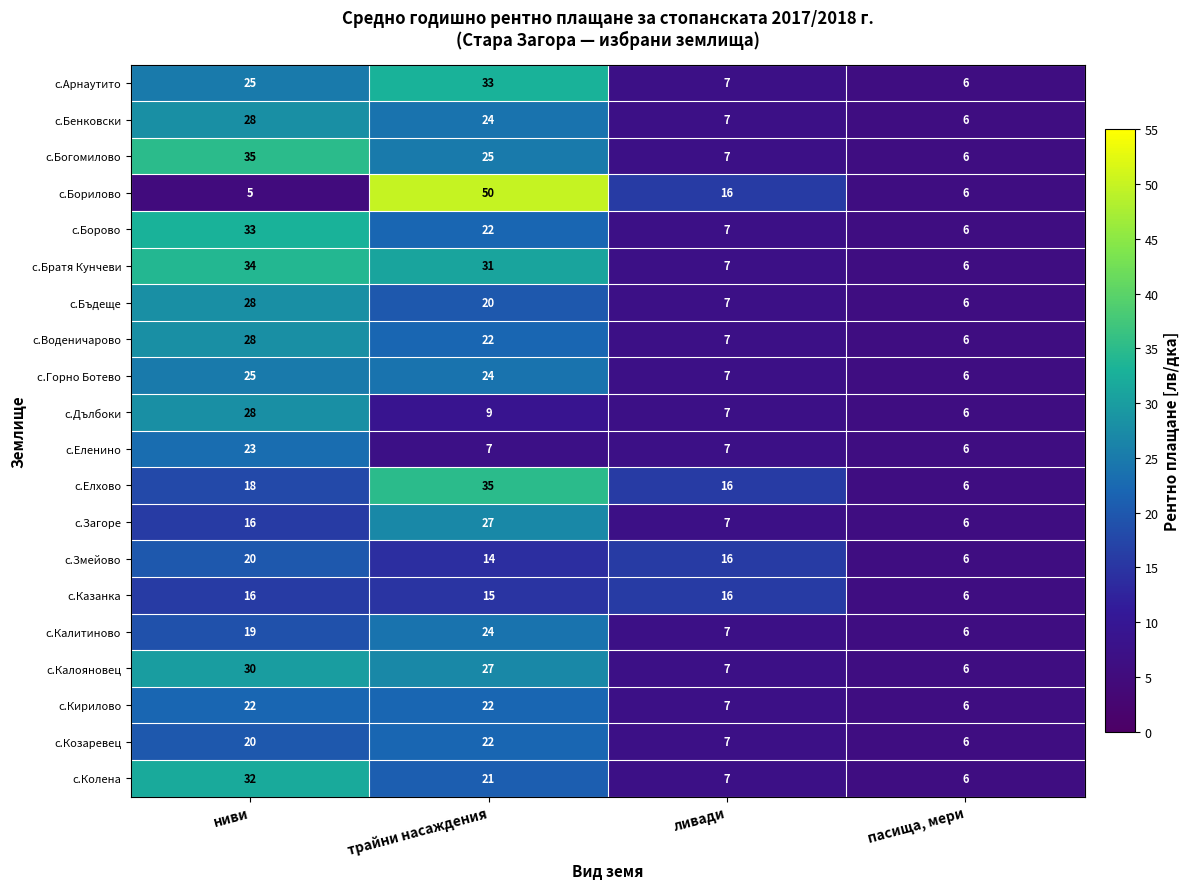

What is the difference between the highest and lowest values at ниви?

30